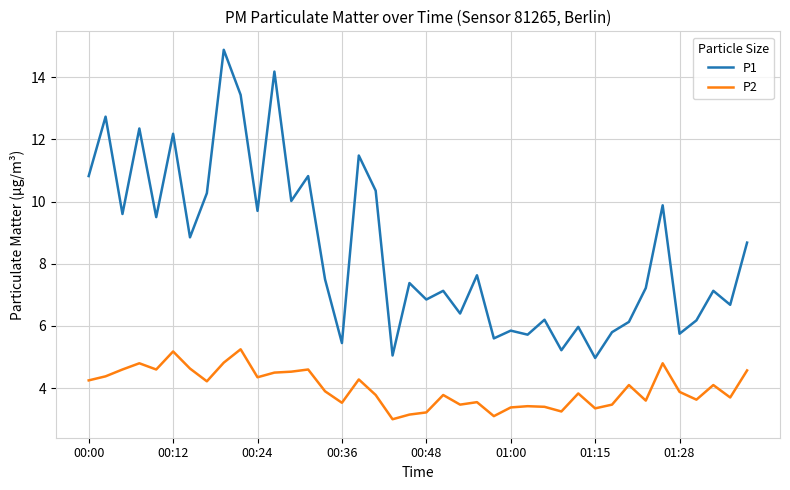

Rank the series by their average value, from lowest to highest.

P2, P1